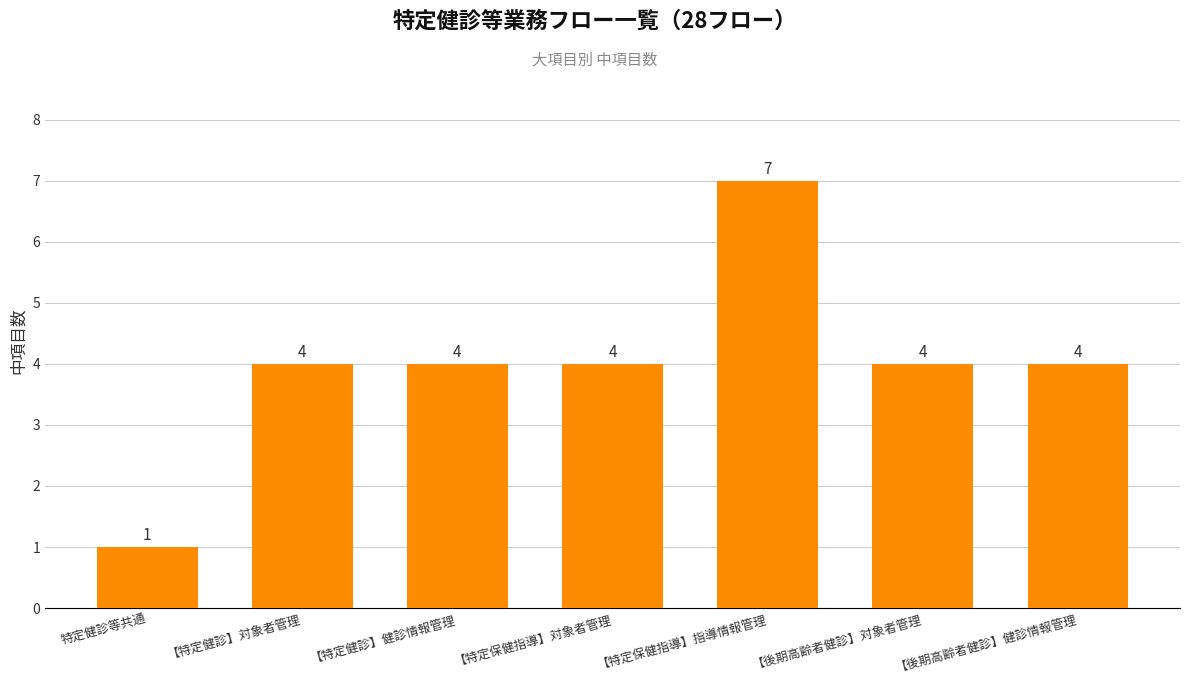

True or false: the data shows 5 at 【後期高齢者健診】対象者管理.

False